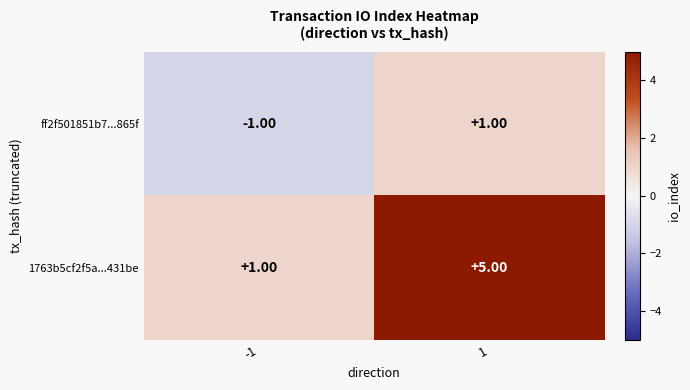

At 1, list the series in order from smallest to largest.

ff2f501851b7...865f, 1763b5cf2f5a...431be